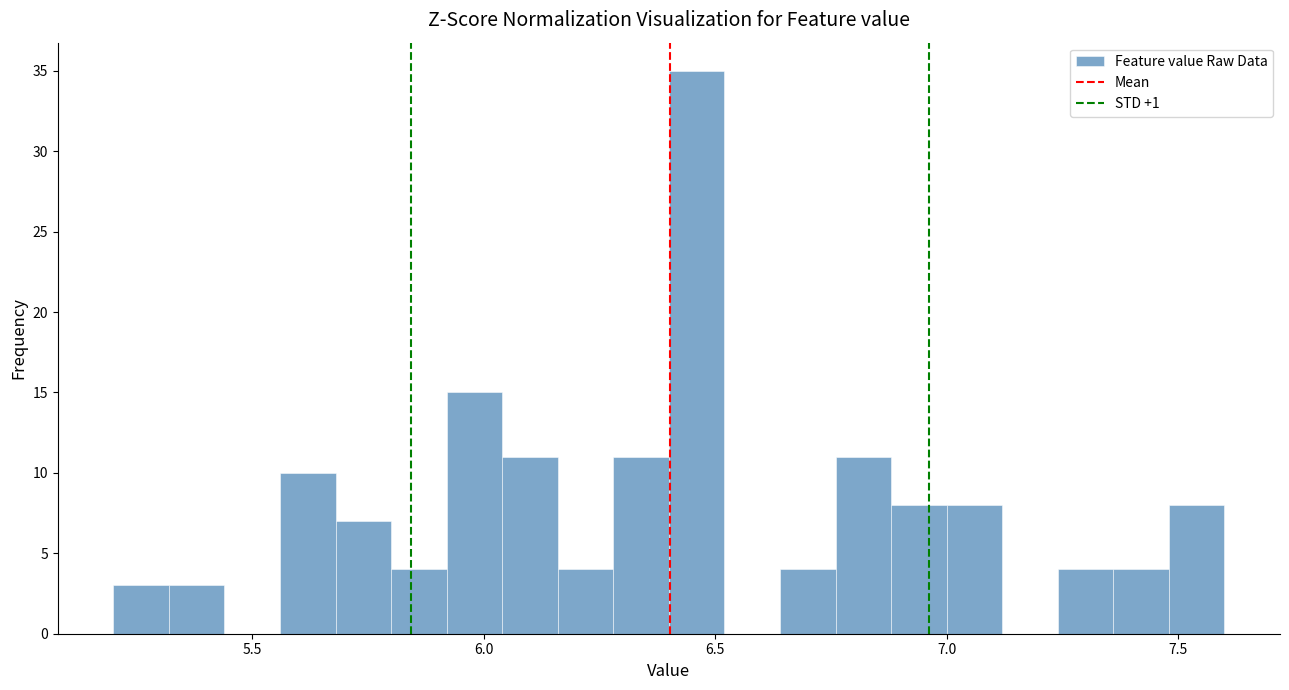

Around what value on the x-axis is the tallest bar? Give the approximate position of its centre, as read against the axis.

6.45